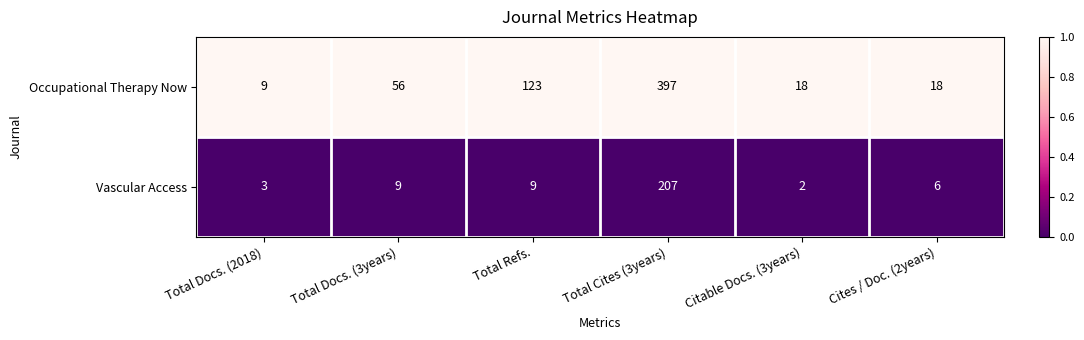

Which series has the largest total across all categories?

Occupational Therapy Now